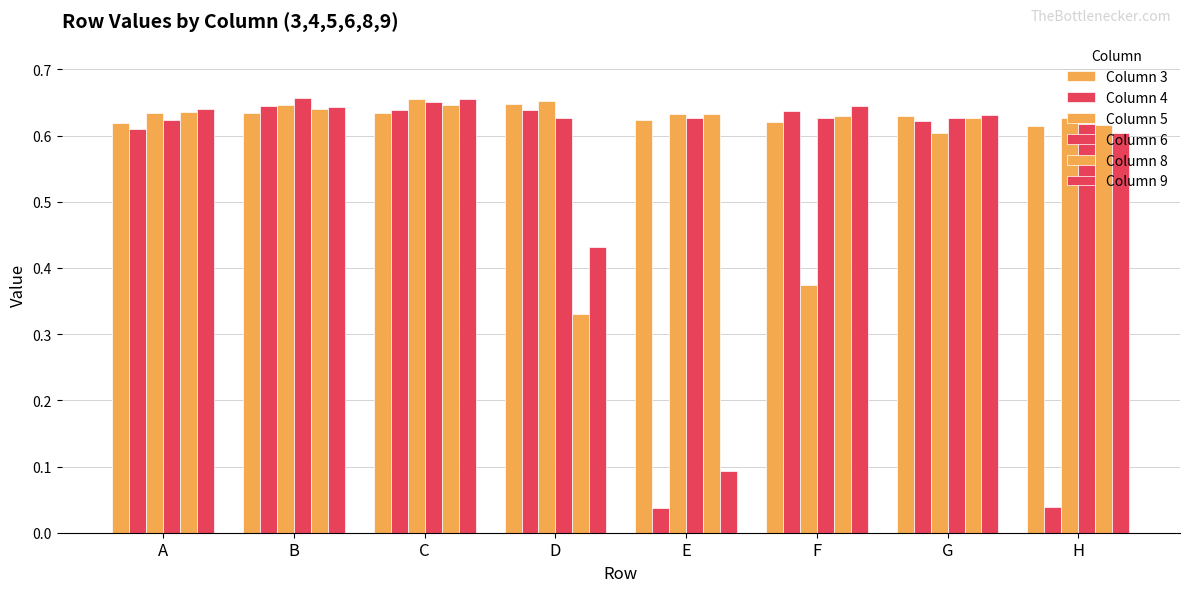

Which series changed the most between C and G?

Column 5